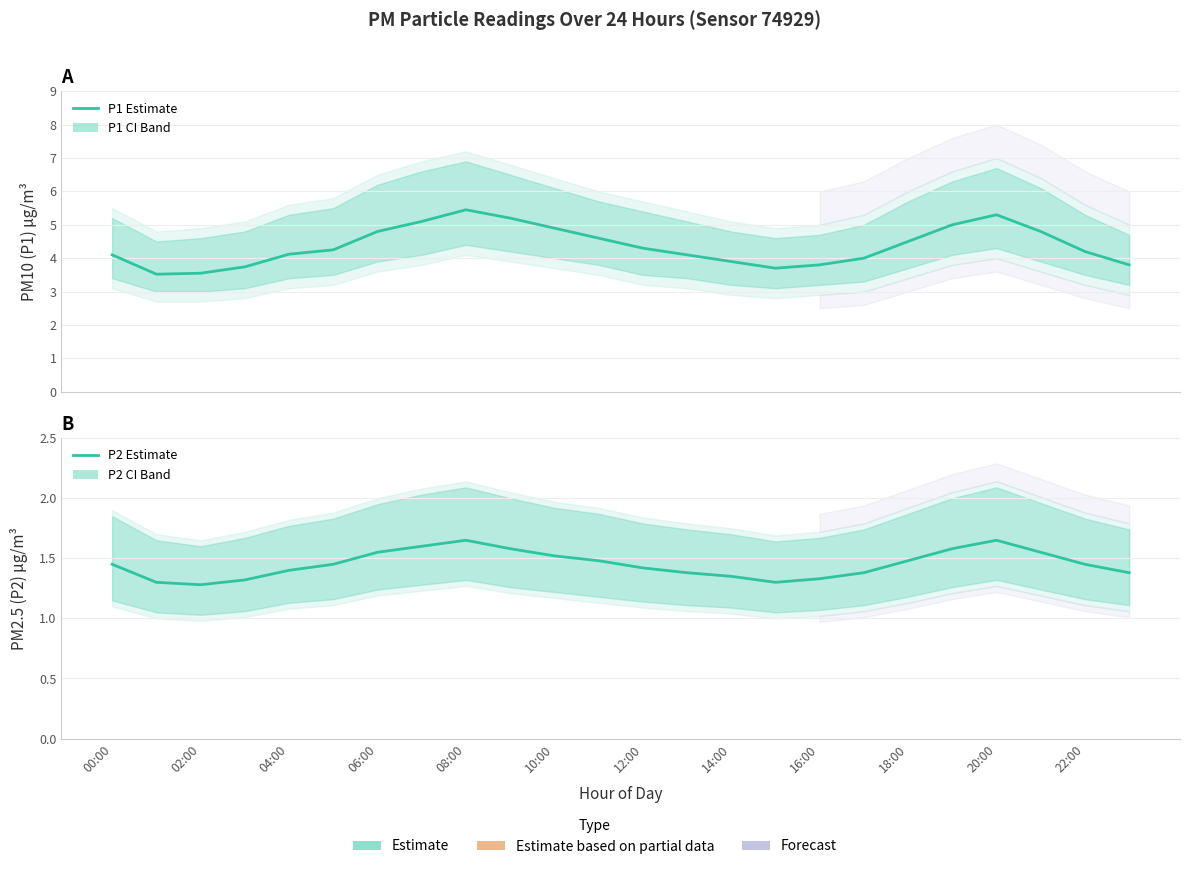

Count the number of categories in the chart.

24